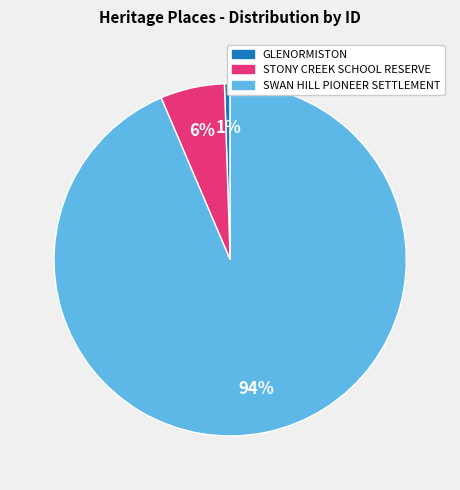

Rank the categories by value from lowest to highest.

GLENORMISTON, STONY CREEK SCHOOL RESERVE, SWAN HILL PIONEER SETTLEMENT